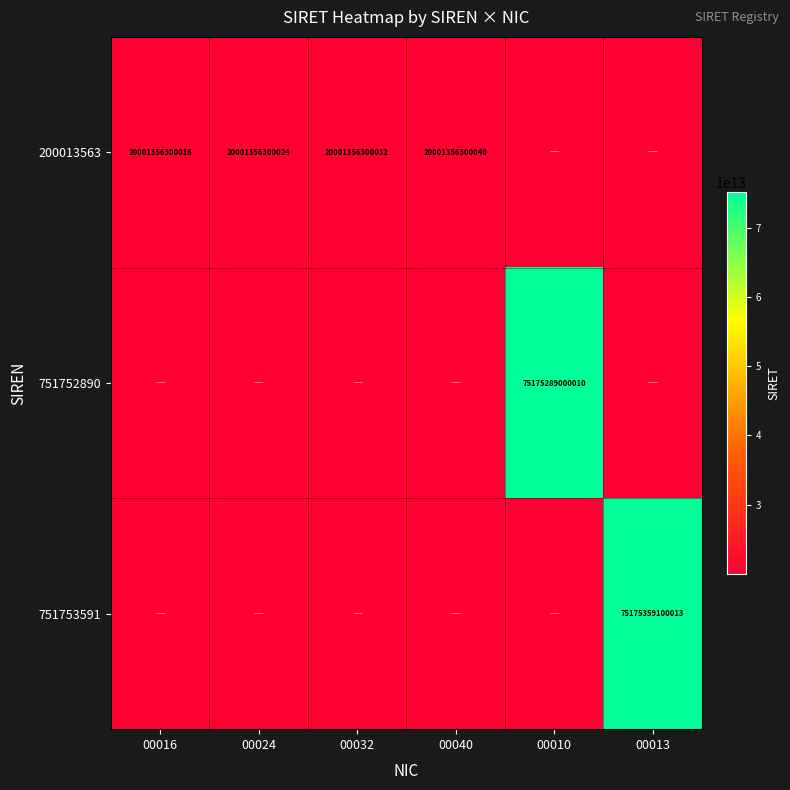

True or false: 200013563 has a value of 20001356300024 at 00024.

True